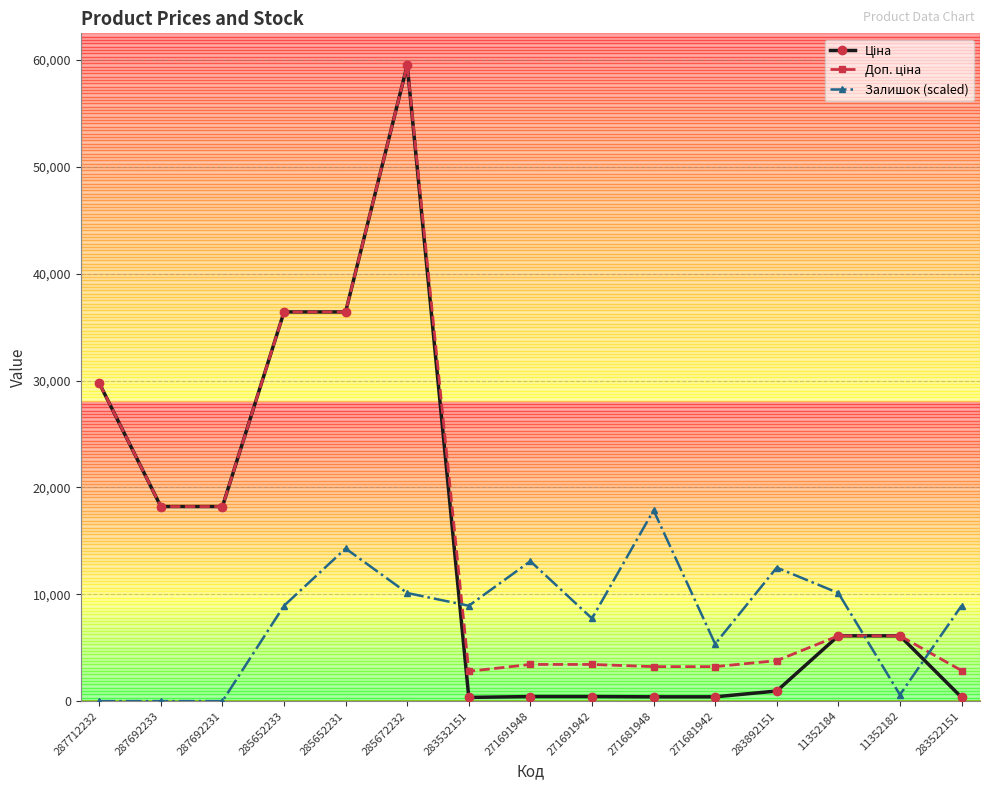

At how many categories does at least one series exceed 27116?

4